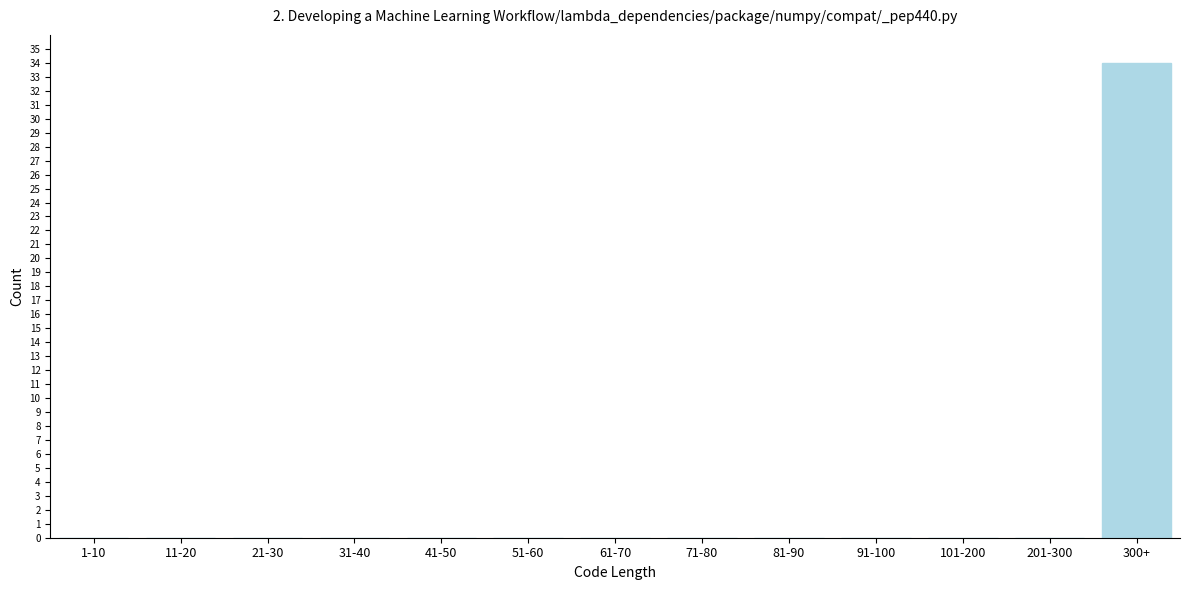

Reading left to right, list all the values displayed in this chart.

1-10=0	11-20=0	21-30=0	31-40=0	41-50=0	51-60=0	61-70=0	71-80=0	81-90=0	91-100=0	101-200=0	201-300=0	300+=34